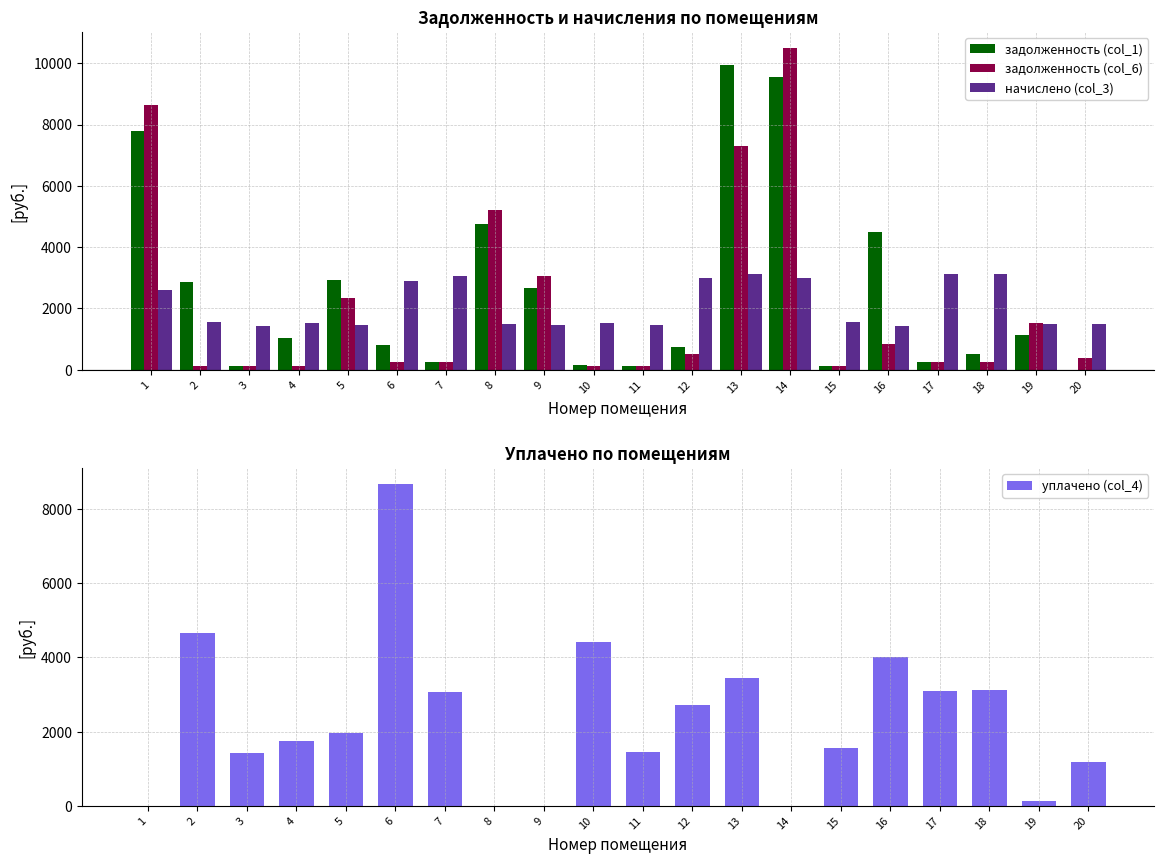

How many values in уплачено (col_4) are above zero?

16